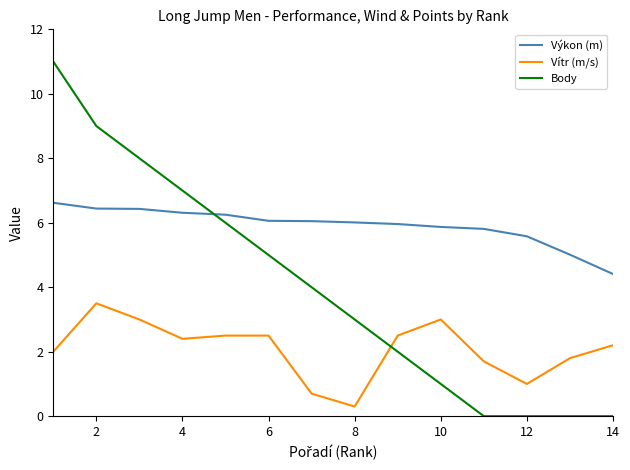

Which series has the widest spread of values?

Body